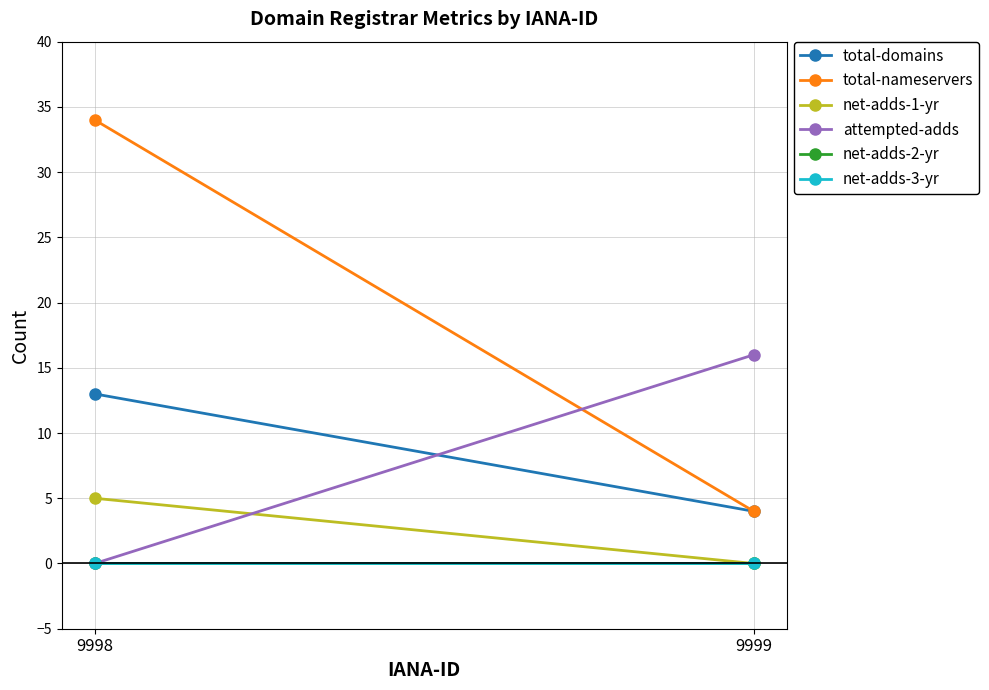

What are all the series names shown in the legend?

total-domains, total-nameservers, net-adds-1-yr, attempted-adds, net-adds-2-yr, net-adds-3-yr